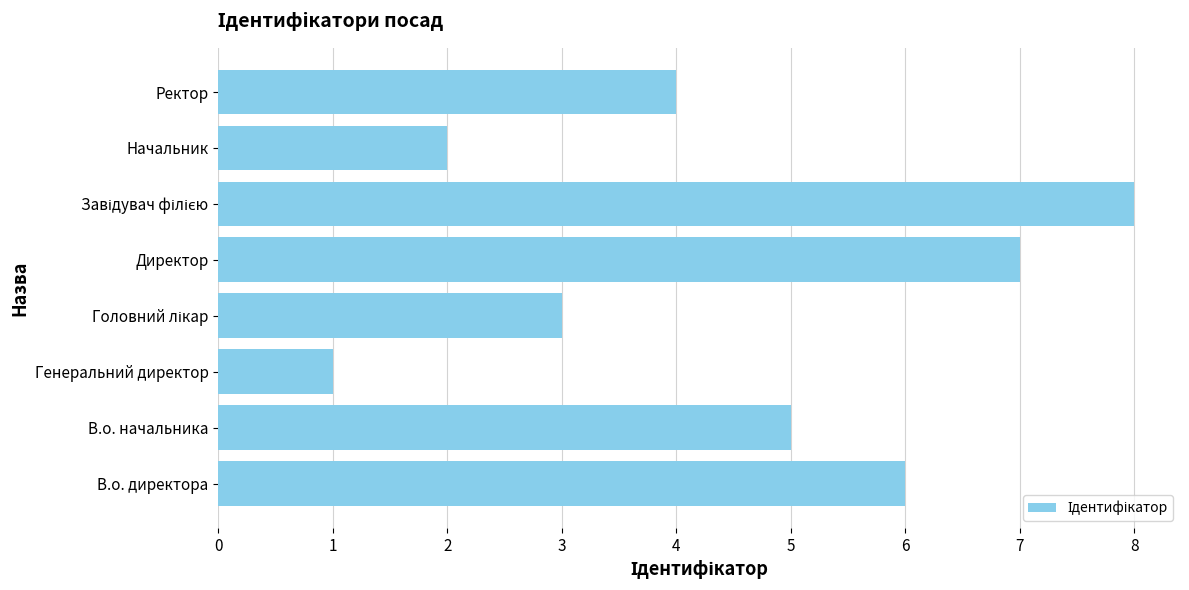

The chart shows a value of 6 at Ректор. True or false?

False